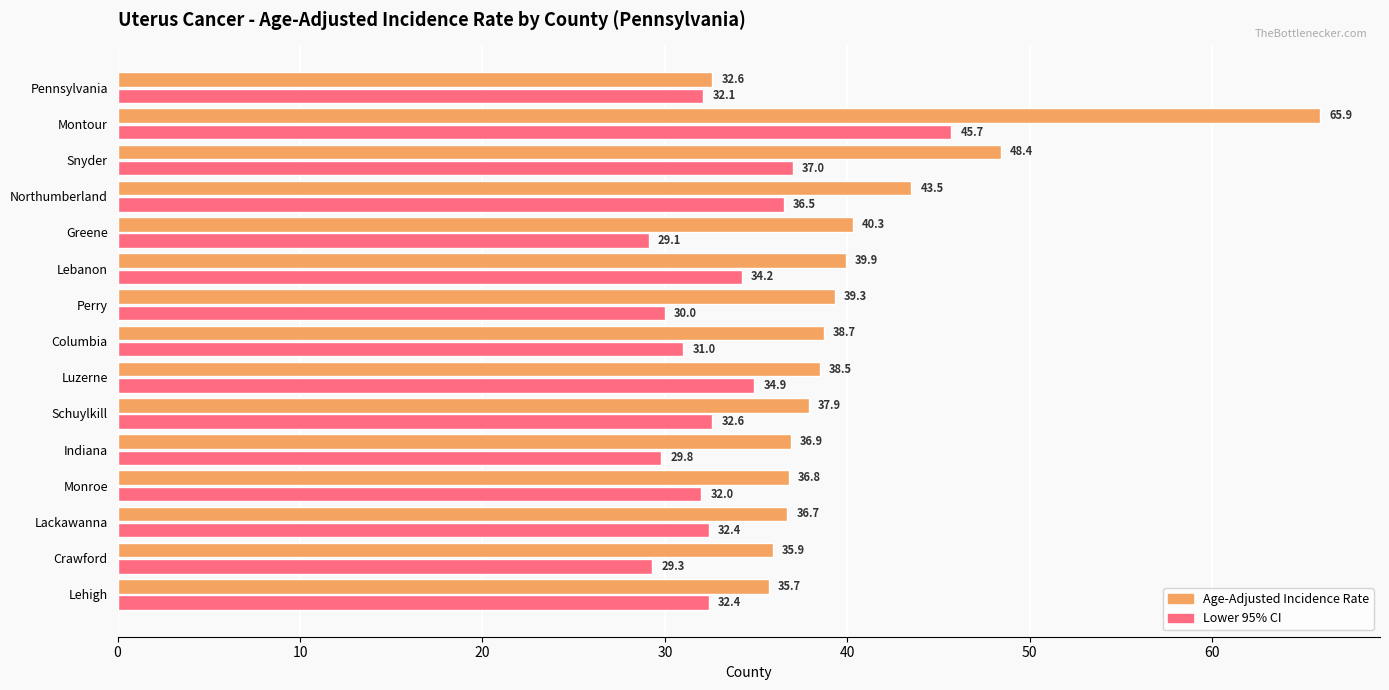

Which series has the largest total across all categories?

Age-Adjusted Incidence Rate